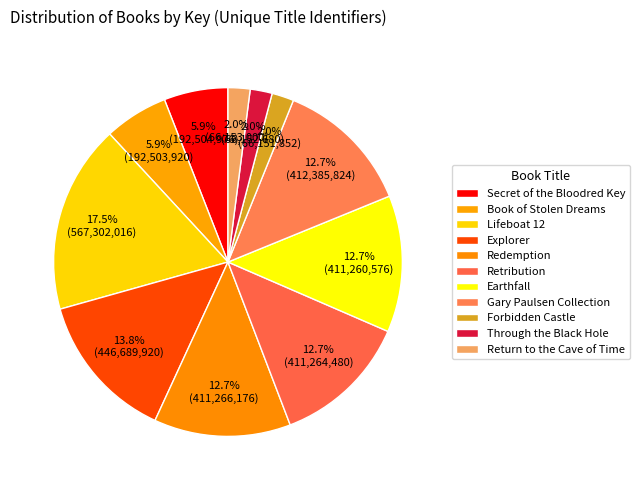

Rank the categories by value from highest to lowest.

Lifeboat 12, Explorer, Gary Paulsen Collection, Redemption, Retribution, Earthfall, Secret of the Bloodred Key, Book of Stolen Dreams, Return to the Cave of Time, Through the Black Hole, Forbidden Castle